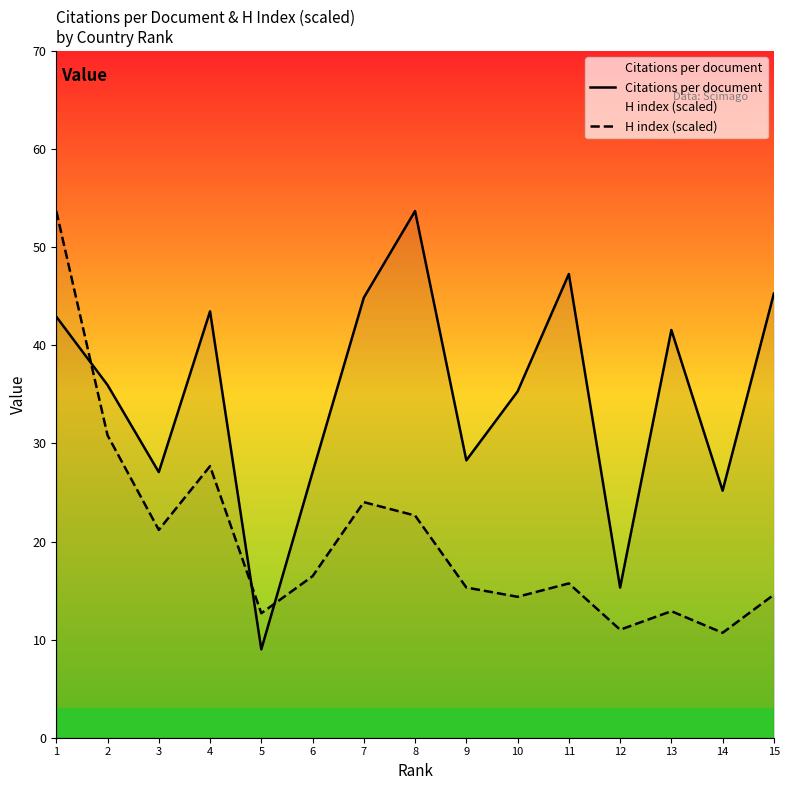

Between 2 and 3, which is larger?

2